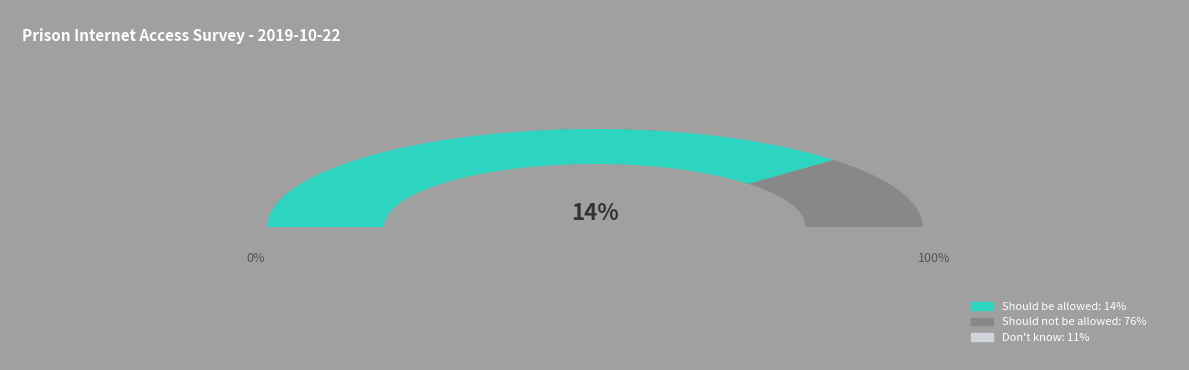

How many segments does this pie chart have?

3